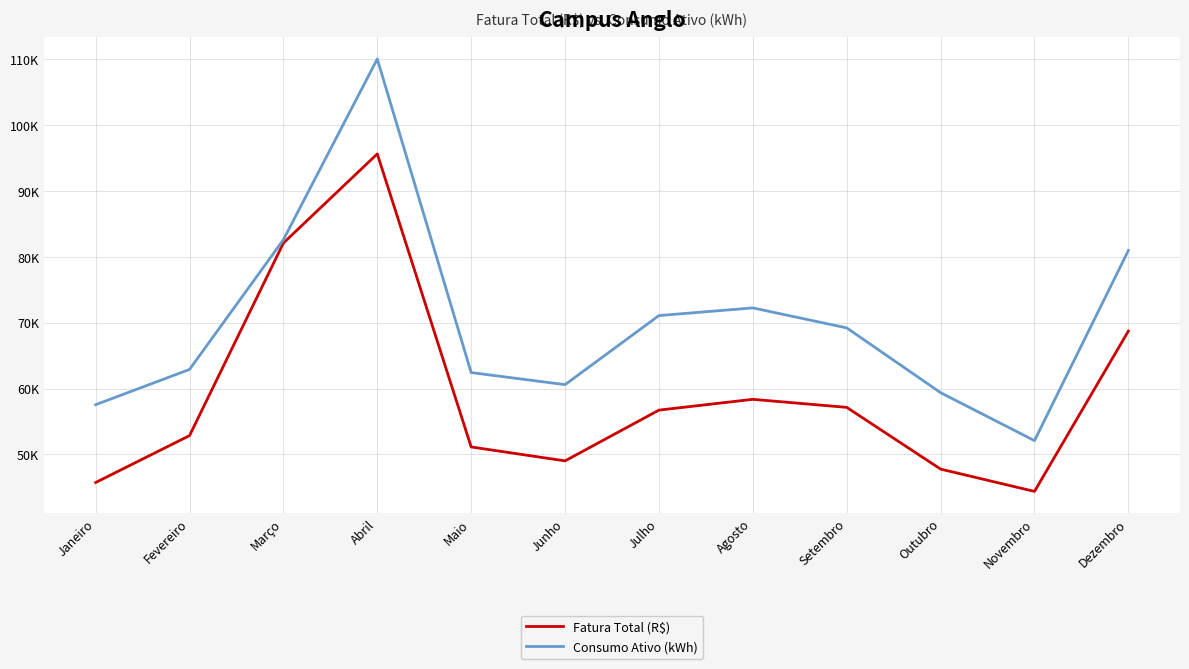

True or false: Consumo Ativo (kWh) and Fatura Total (R$) cross at least once.

False